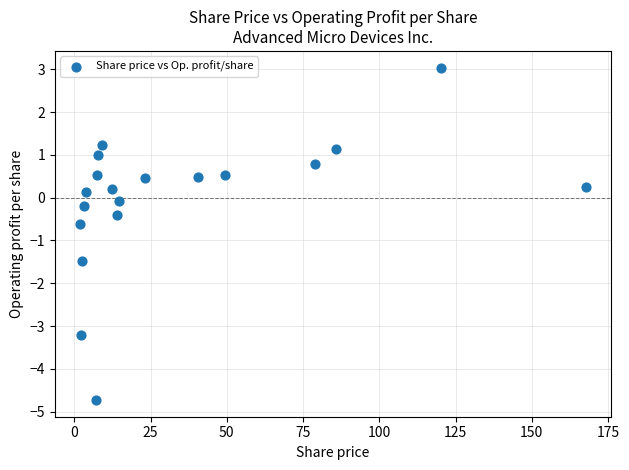

What is the range of Y values (max minus min)?

7.8